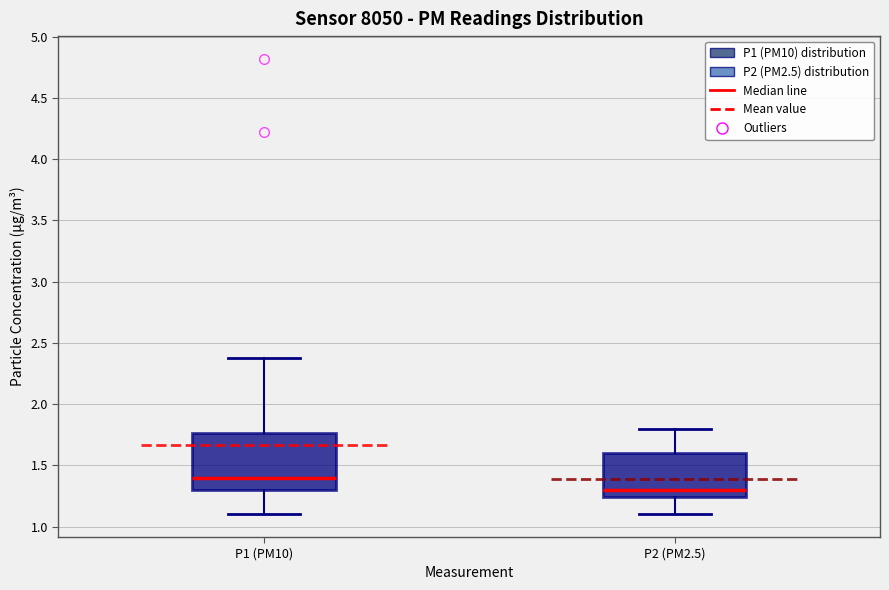

Which box's median line is the highest?

P1 (PM10)